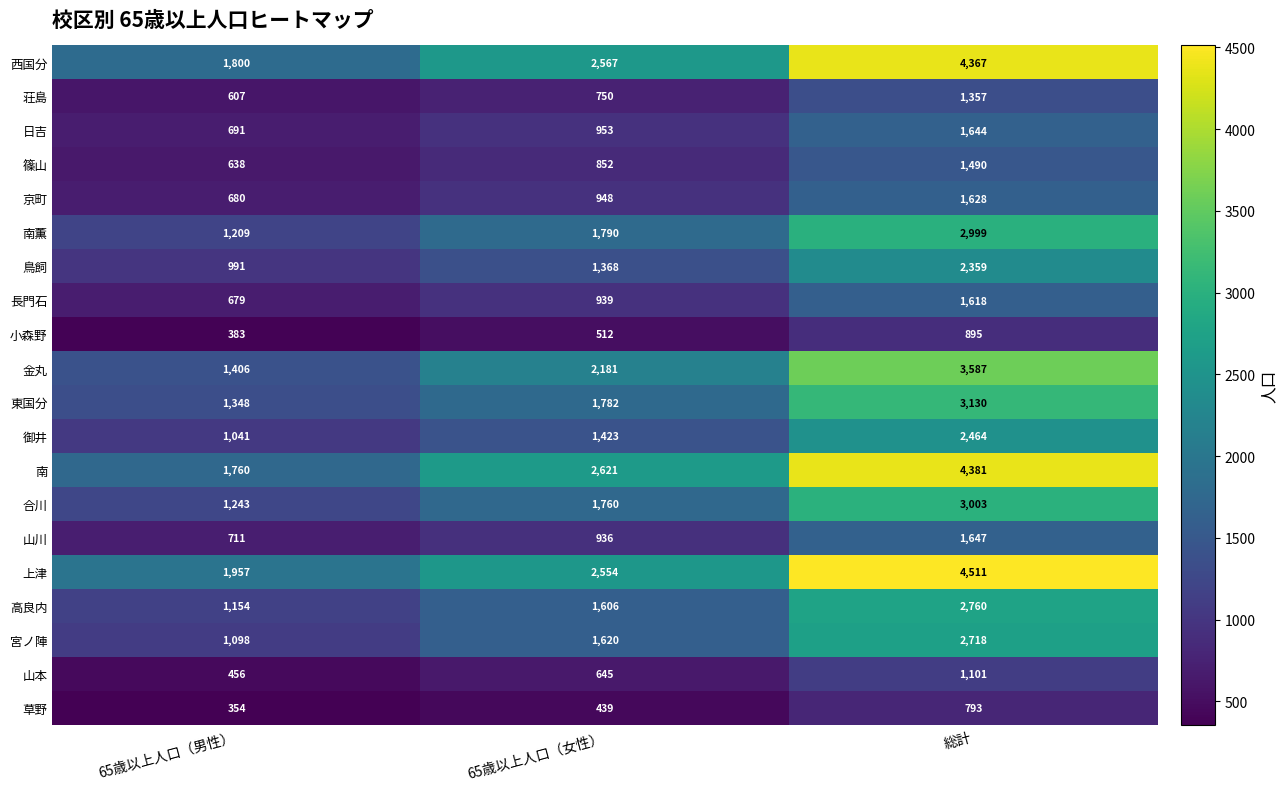

What is the maximum value shown in the chart?

4511